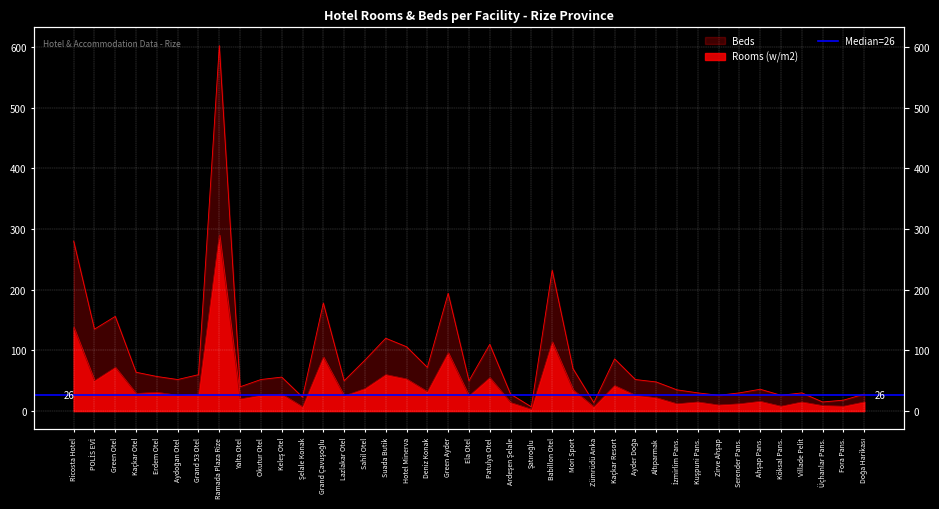

Which series has the largest range (max minus min)?

Beds